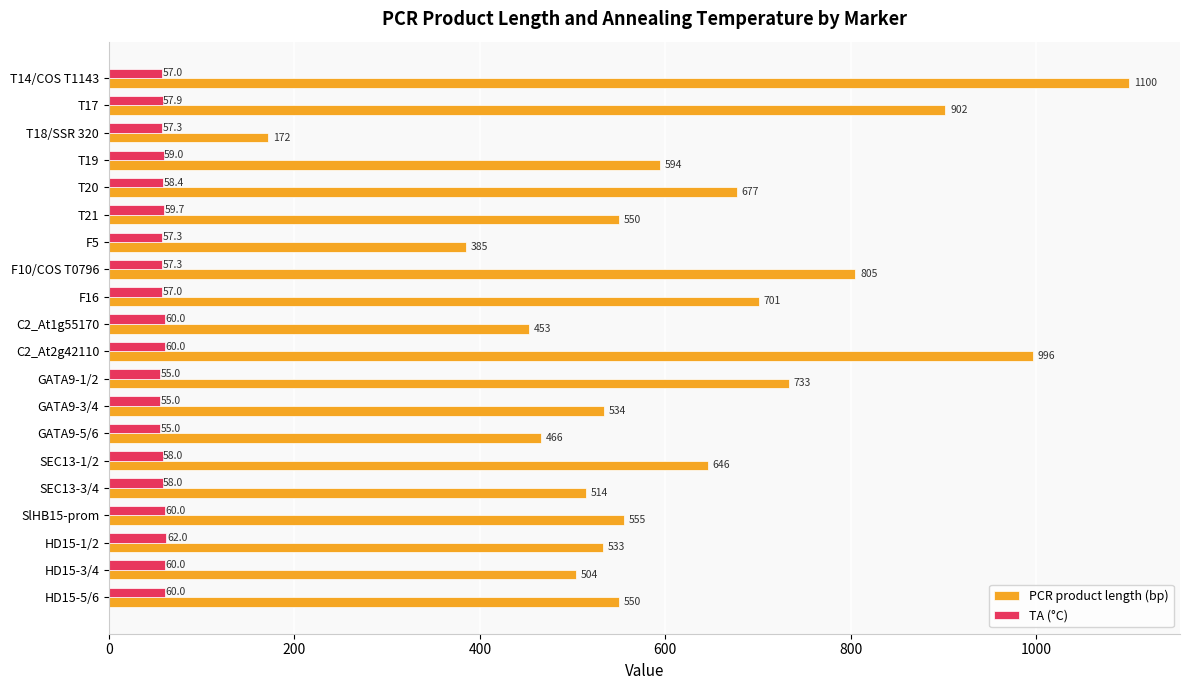

What is the sum of all TA (°C) values?

1163.9